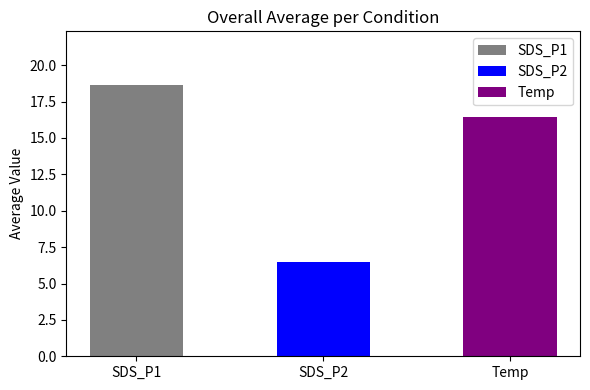

What is the label of the 2nd bar from the left?

SDS_P2